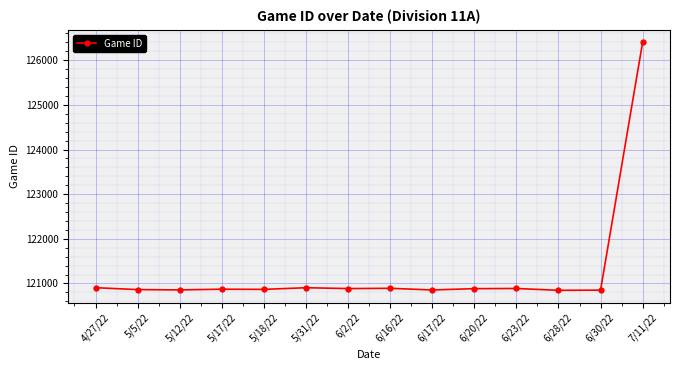

What value does the data have at 7/11/22, to the nearest 50?

126400